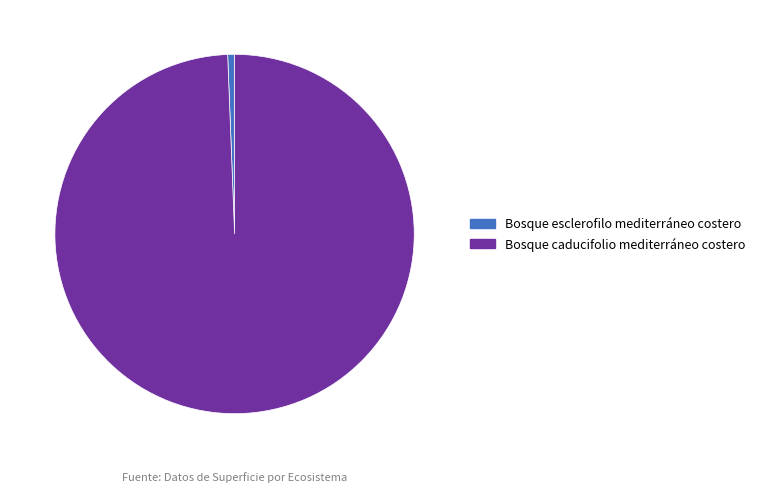

Is the sum of Bosque caducifolio mediterráneo costero and Bosque esclerofilo mediterráneo costero greater than half?

Yes